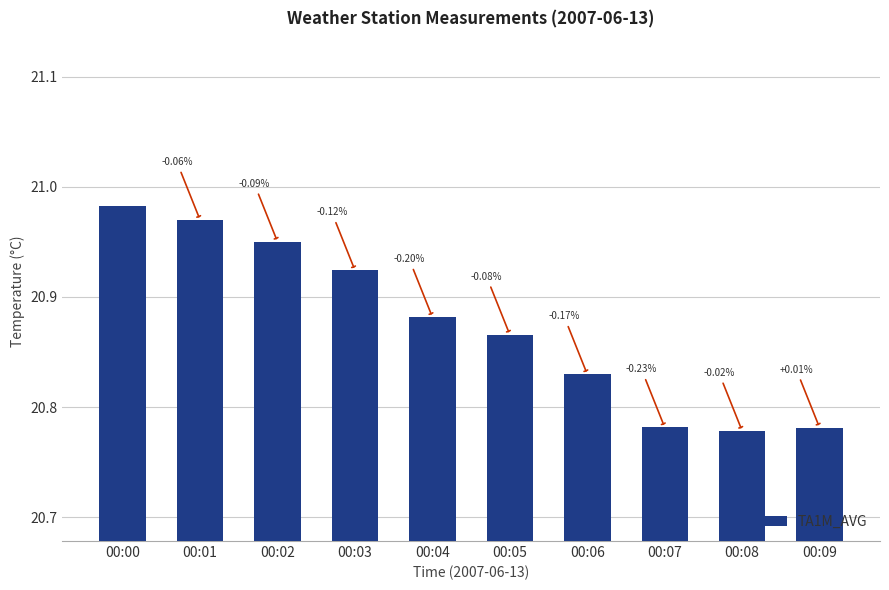

Rank the categories by value from lowest to highest.

00:08, 00:09, 00:07, 00:06, 00:05, 00:04, 00:03, 00:02, 00:01, 00:00